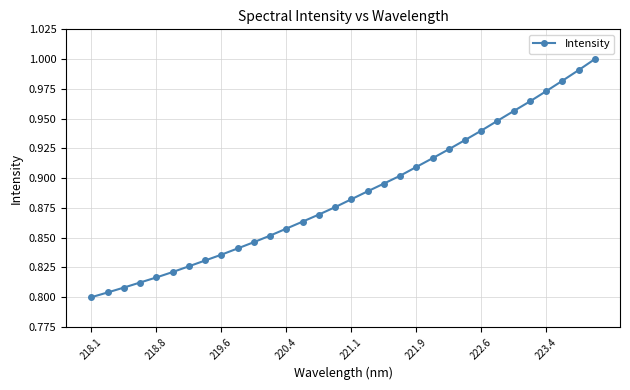

What is the sum of all values?

28.4